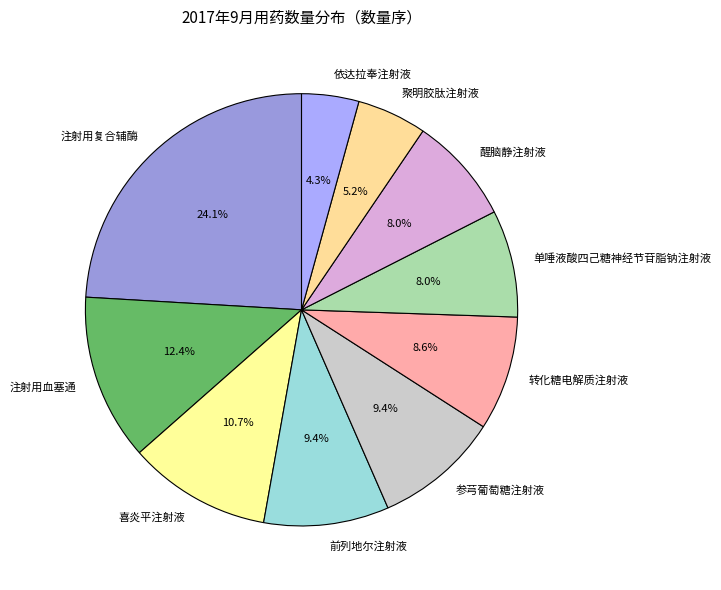

How much of the chart is everything except 单唾液酸四己糖神经节苷脂钠注射液?

92.0%